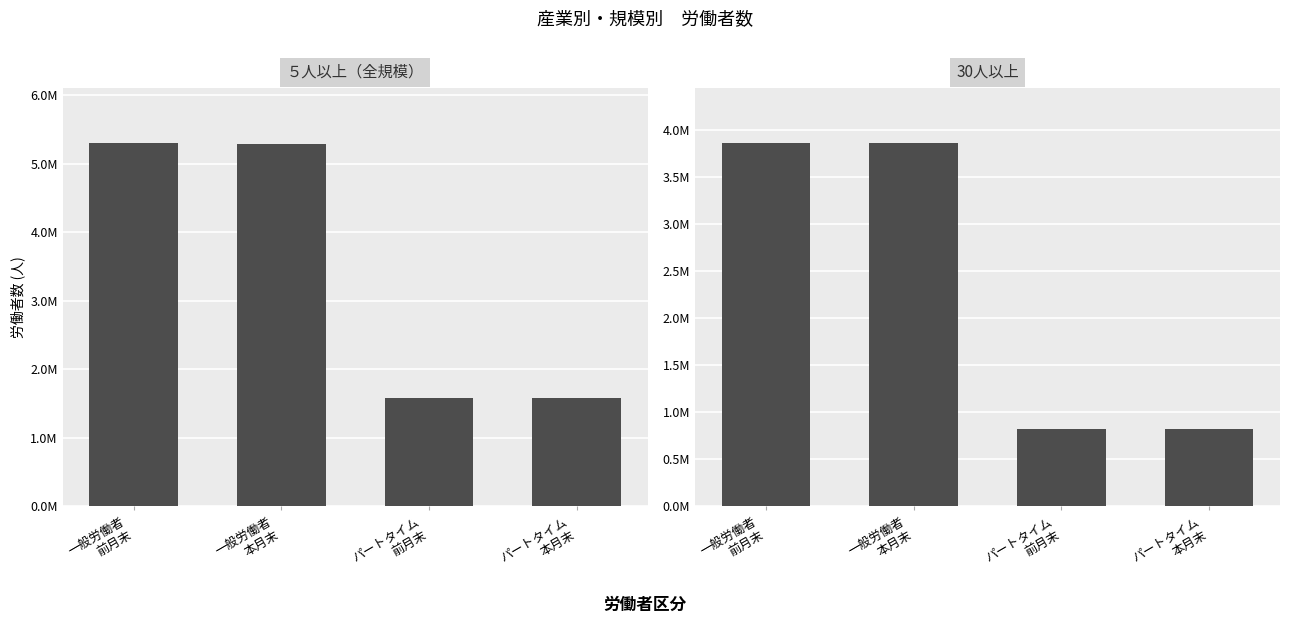

What is the average value of the 30人以上 series?

2342010